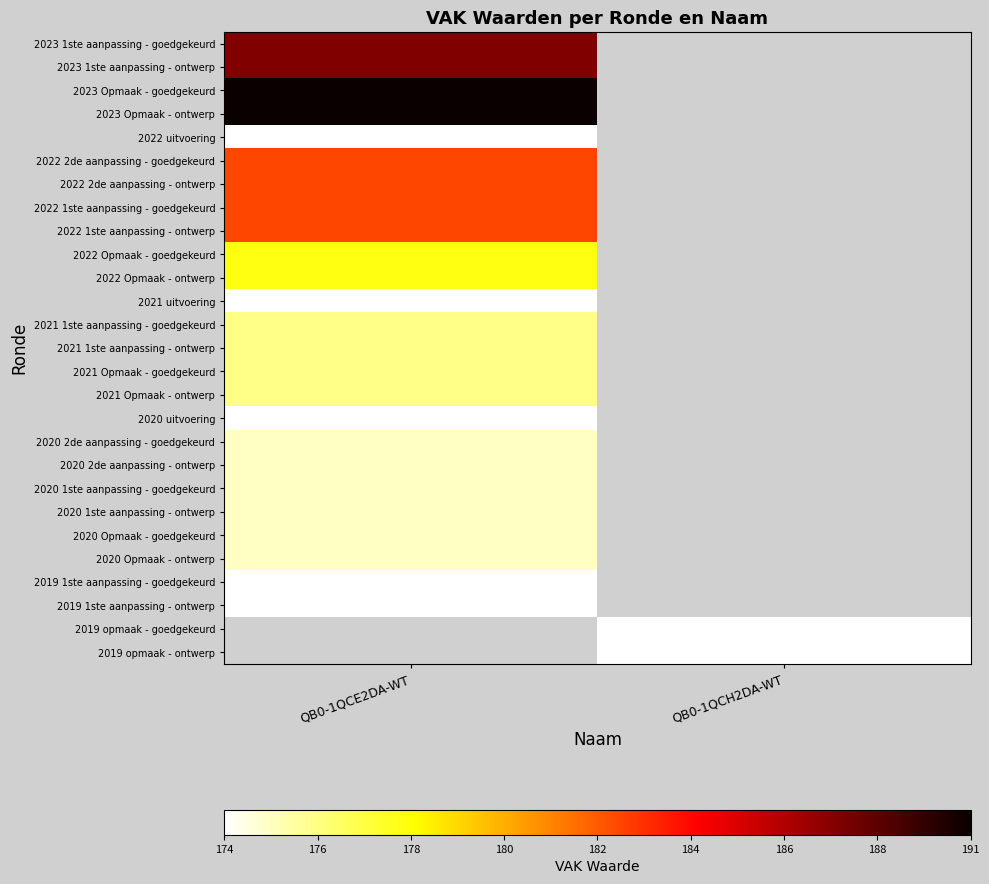

Which category has the highest value in the 2022 Opmaak - goedgekeurd series?

QB0-1QCE2DA-WT